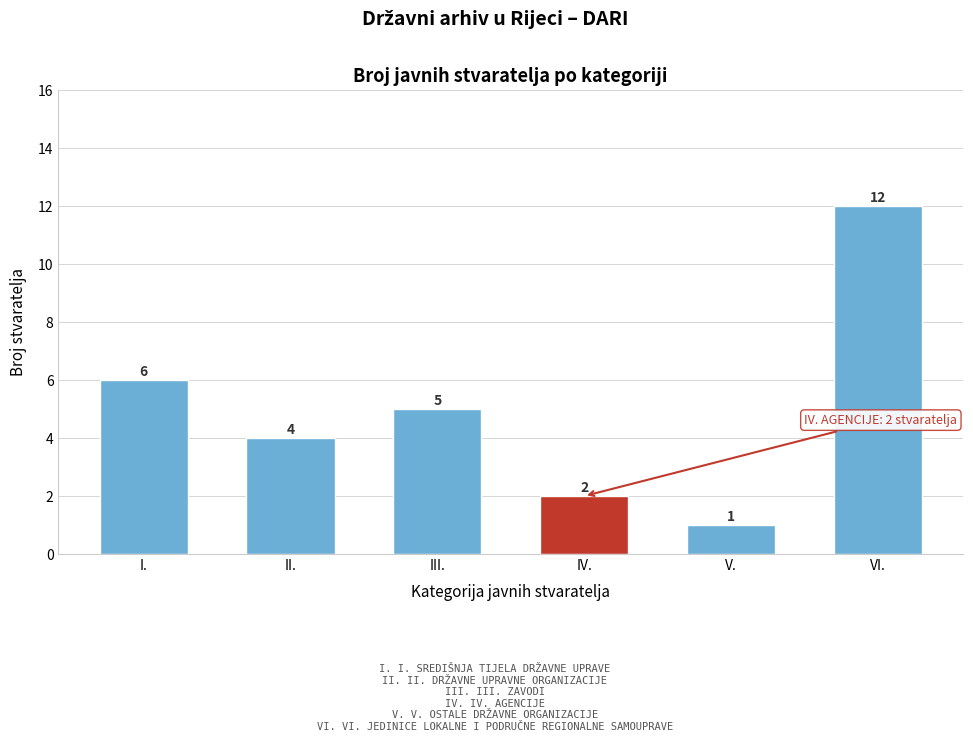

Reading right to left, transcribe all the data shown in this chart.

12	1	2	5	4	6